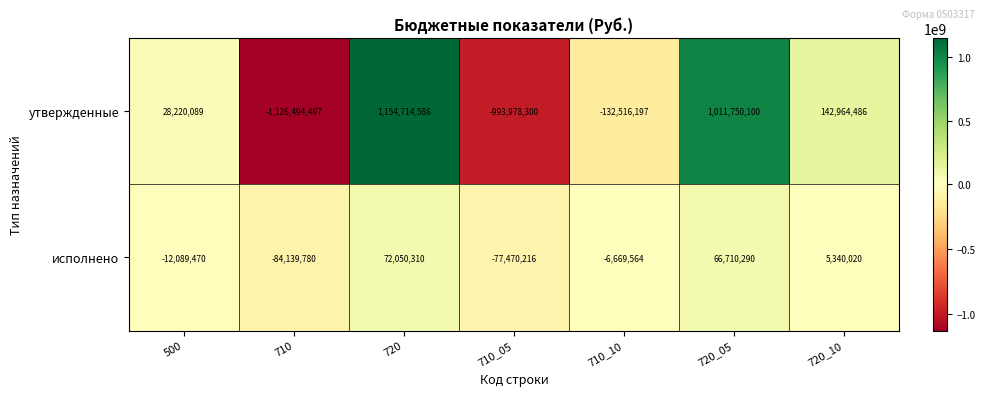

Which series has the largest range (max minus min)?

утвержденные